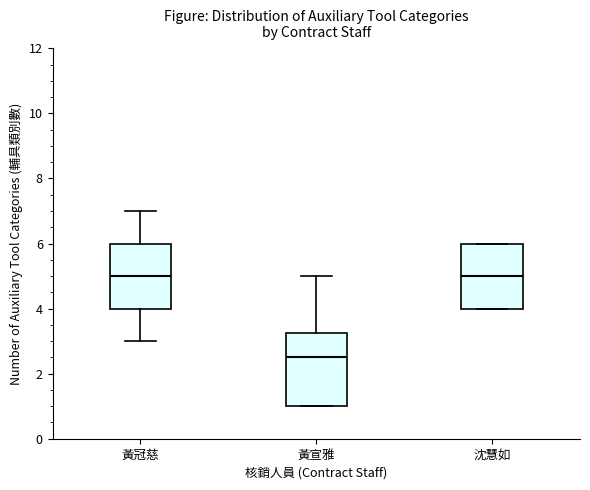

Which box has the lowest median line?

黃宣雅